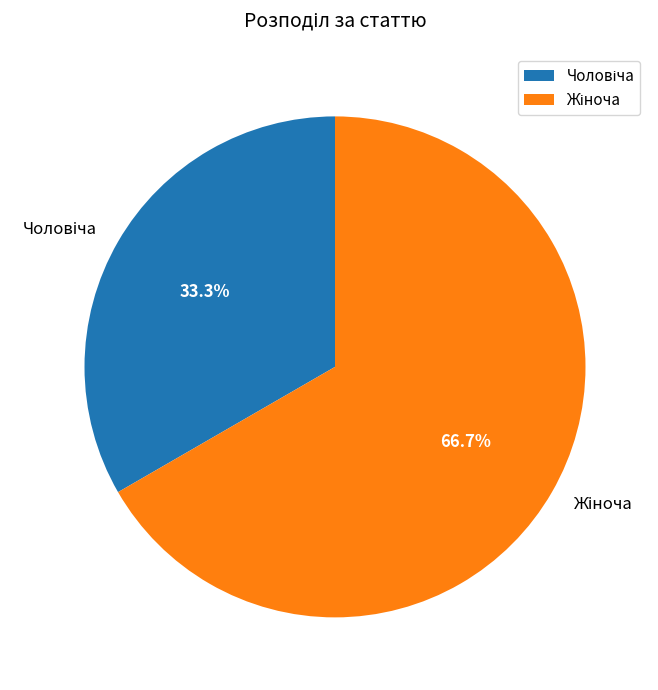

Is there any slice that represents more than half of the pie?

Yes